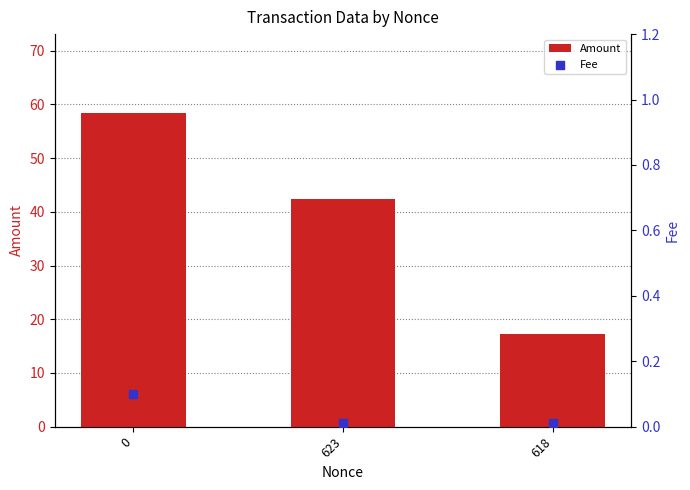

Which series reaches the minimum Y coordinate?

Fee